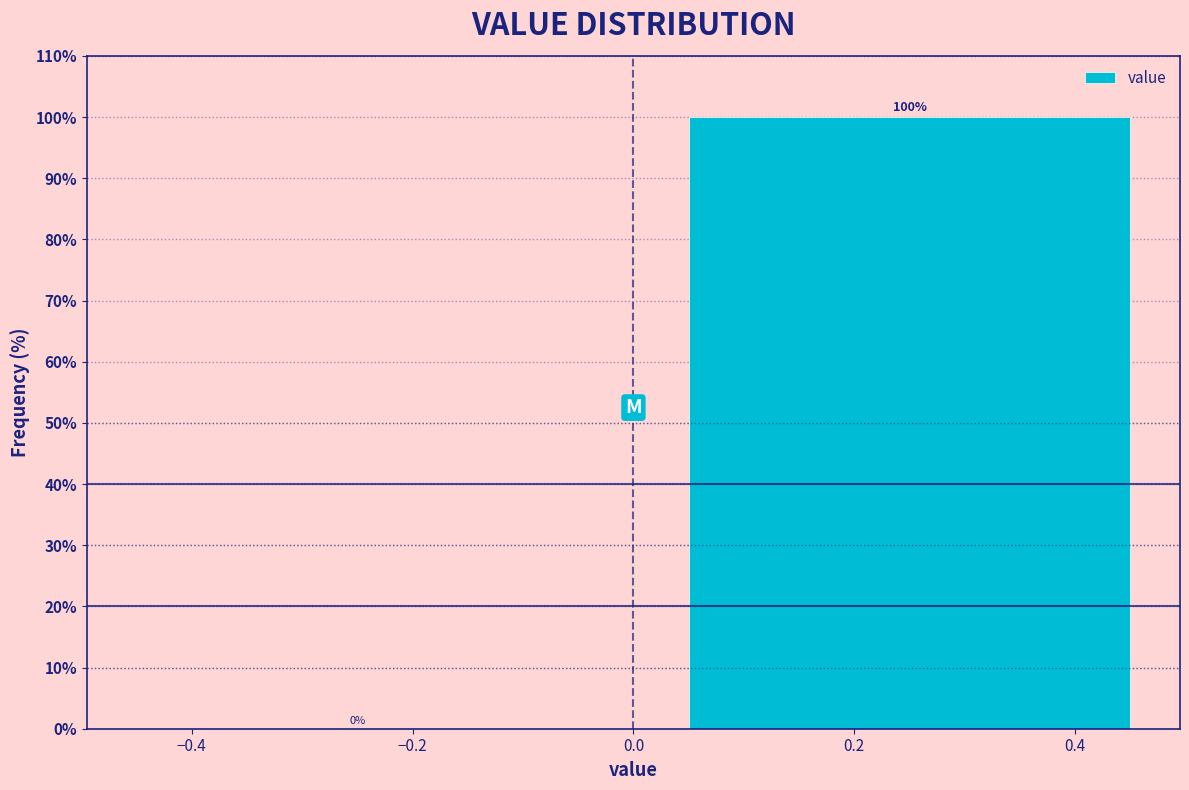

Reading left to right, list every bar in this chart as the range it spans on the x-axis followed by its height.

-0.5 to 0.0: 0
0.0 to 0.5: 100